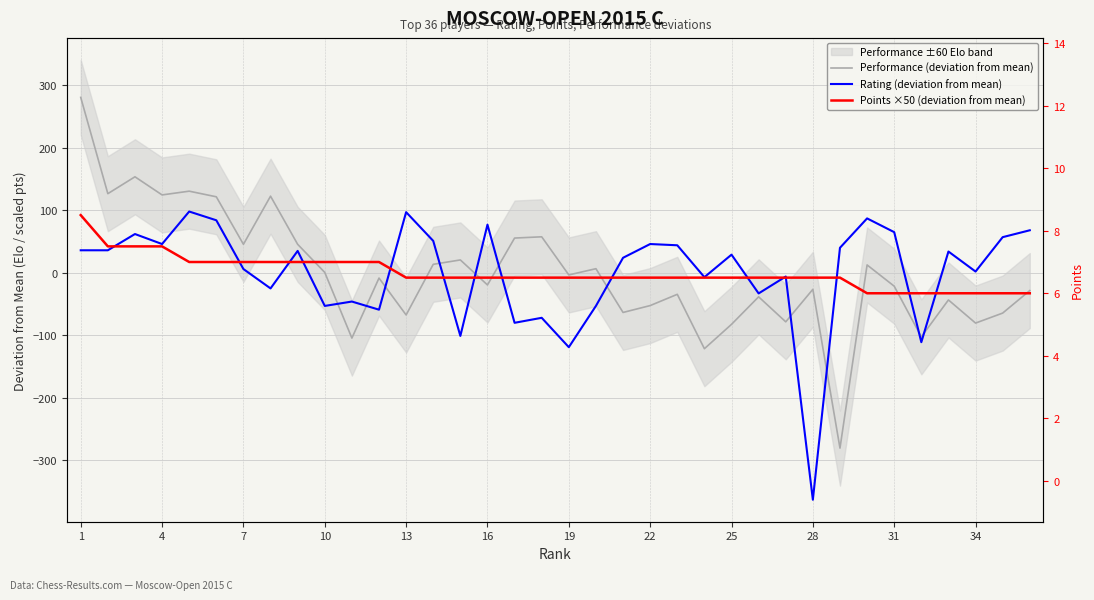

At which category is the sum across all series the highest?

1